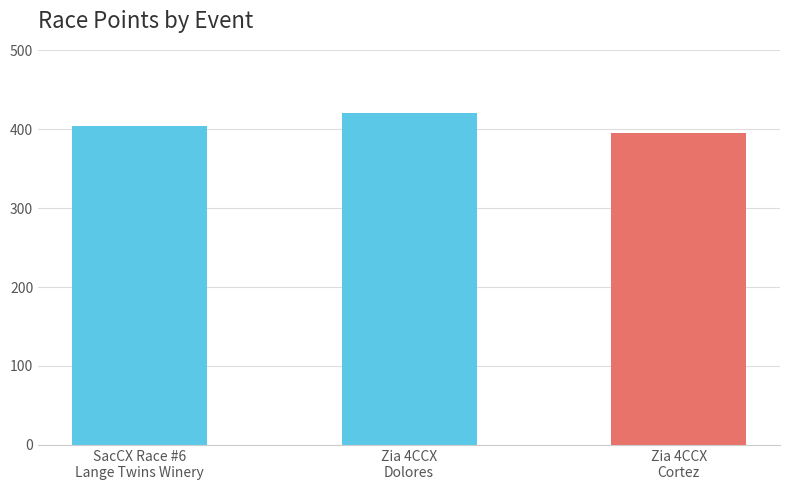

Which label corresponds to the smallest value in the chart?

Zia 4CCX
Cortez